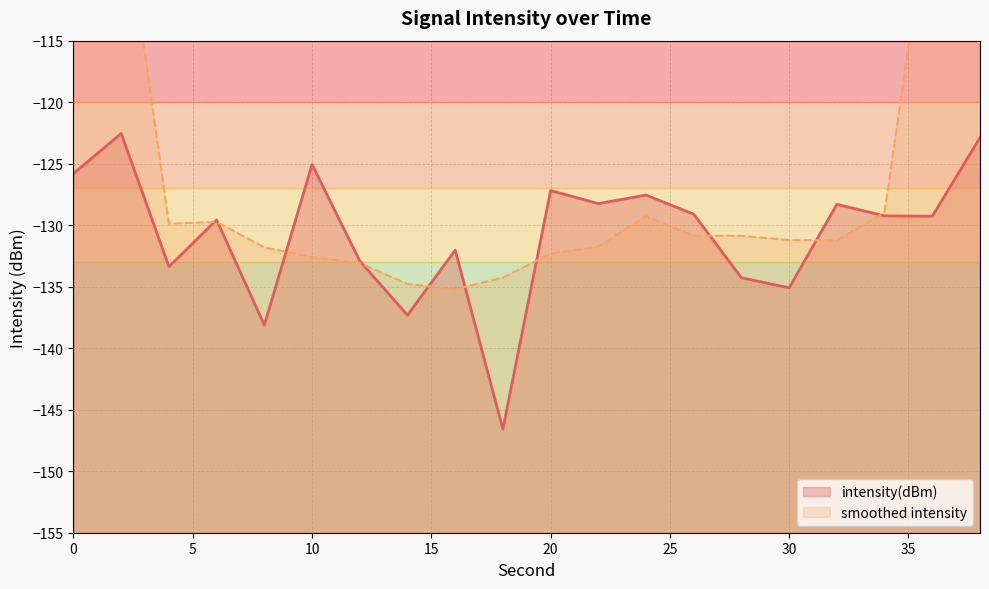

Which series ends up on top after the final intersection of intensity(dBm) and smoothed intensity?

smoothed intensity